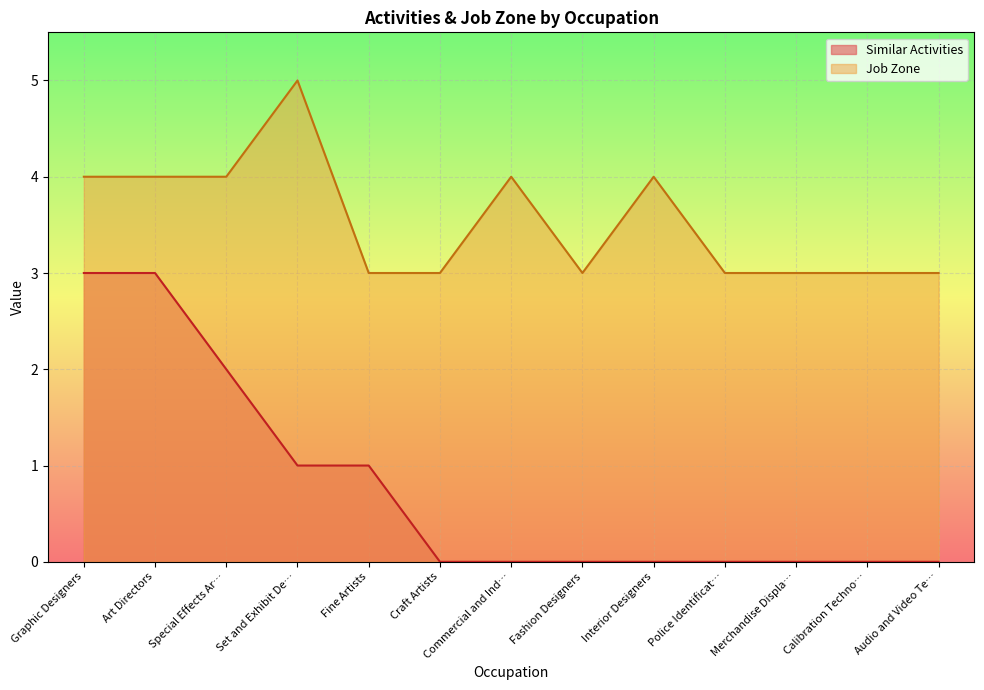

What position from the left is Graphic Designers?

1